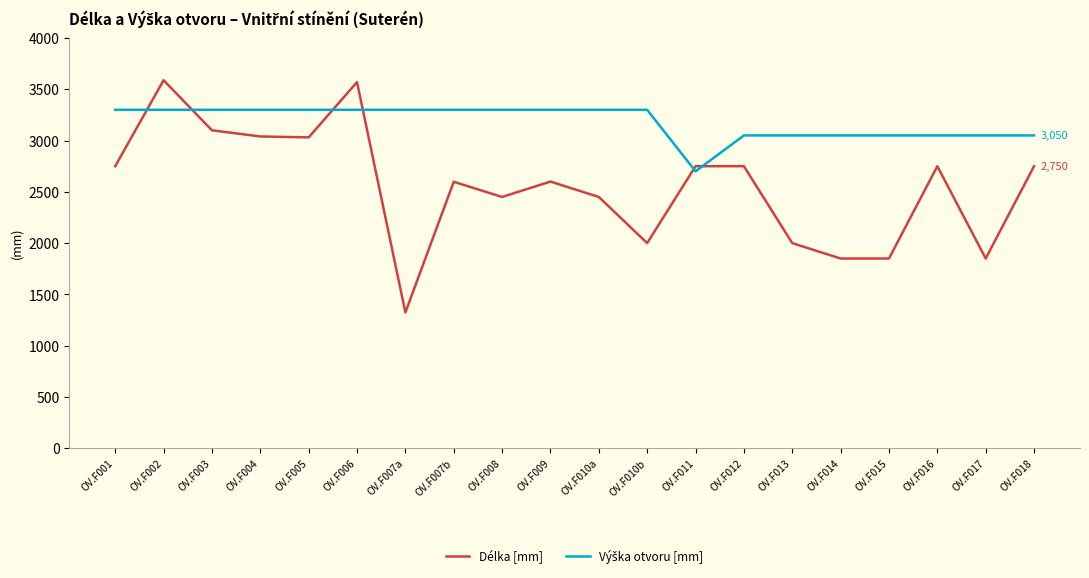

Is it true that Délka [mm] equals 3697 at OV.F001?

False